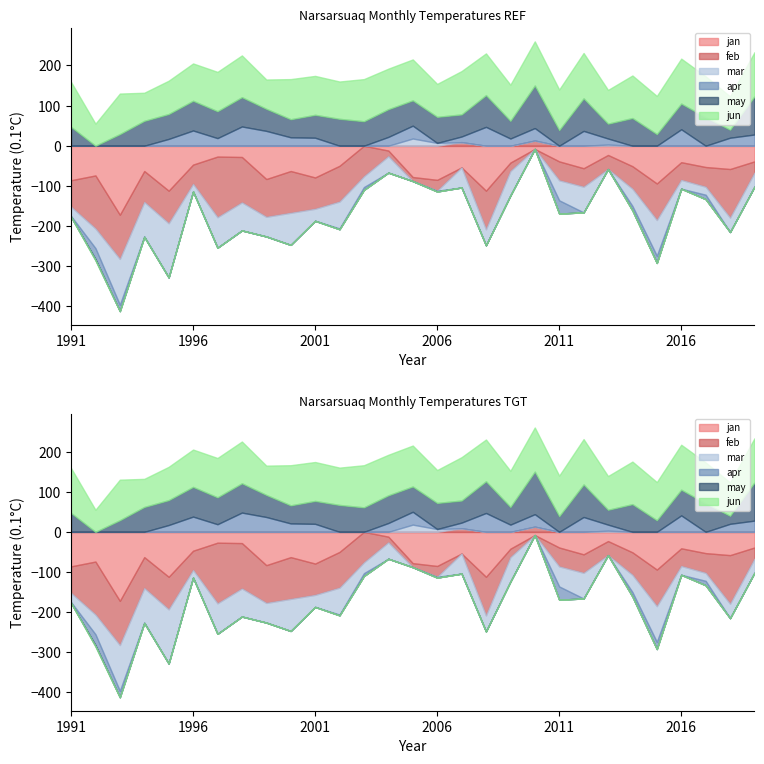

What is the difference between the jan values at 2008 and 2019?

73